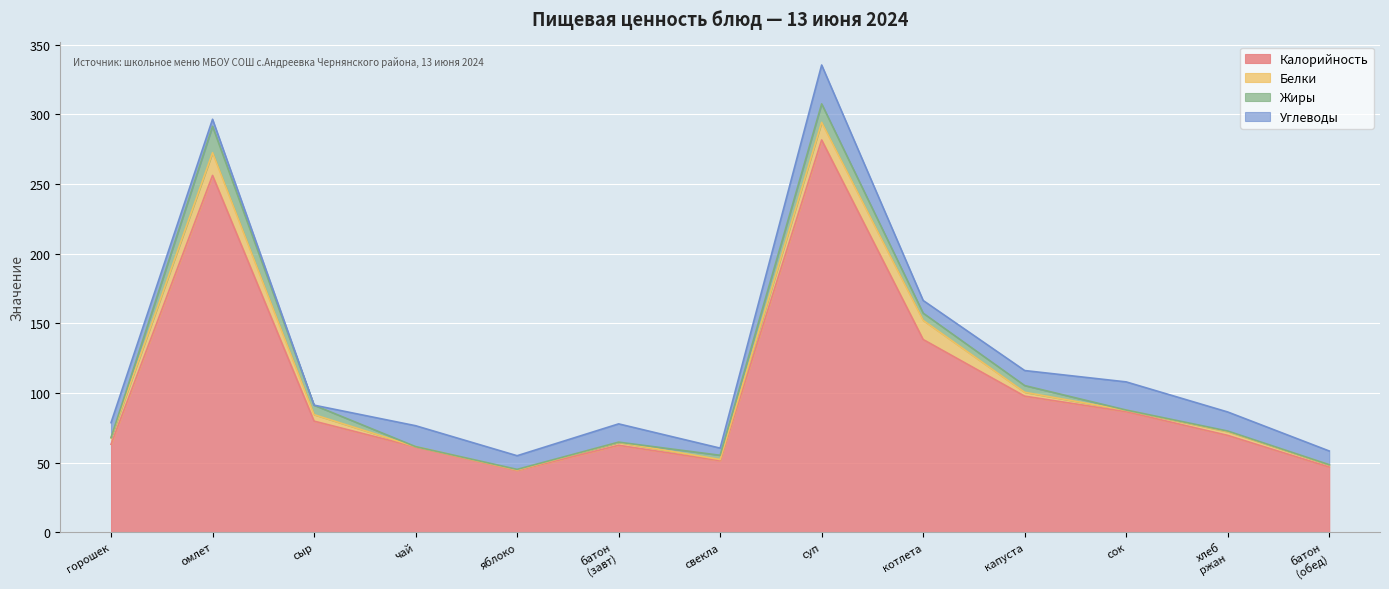

How many series are shown in this chart?

4